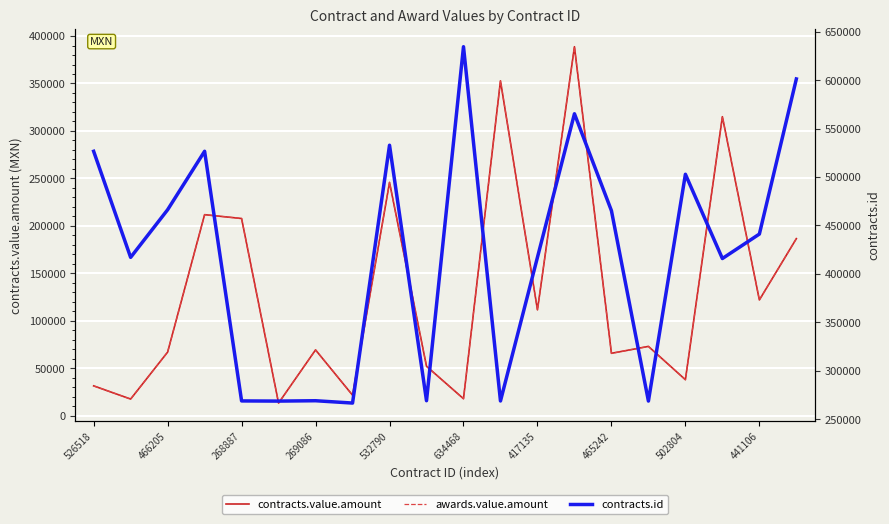

Where is awards.value.amount nearest to the value 201075?

268887